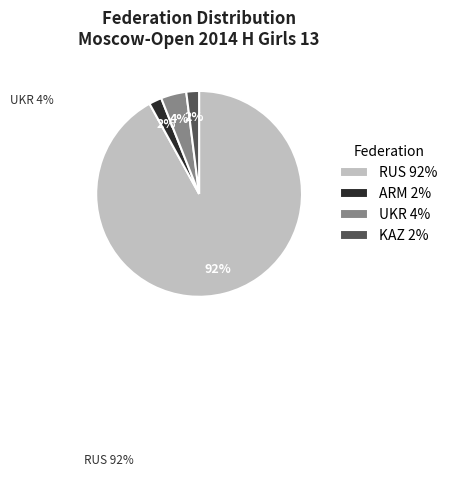

Is there a majority slice in this chart?

Yes